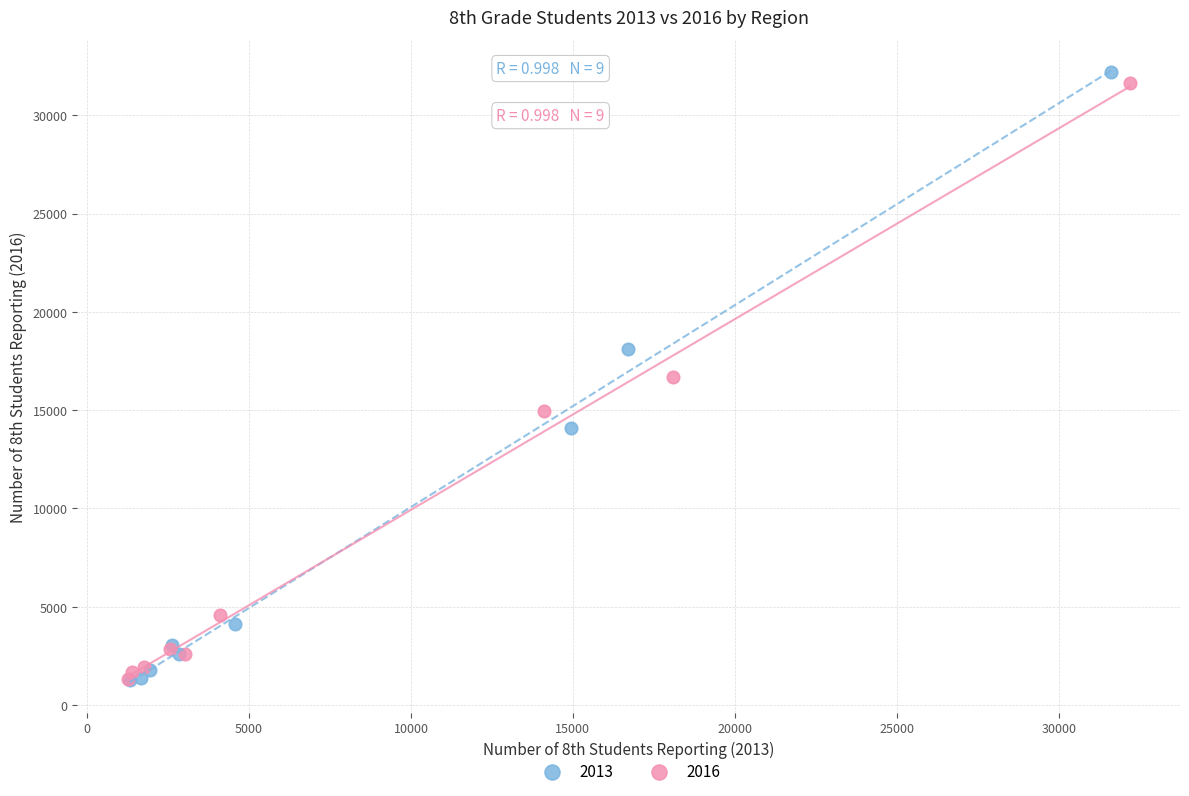

Which series has the largest Y range (max minus min)?

2013